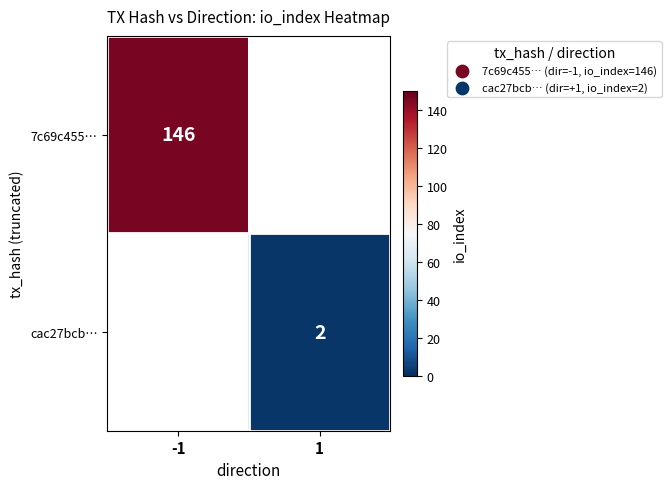

The 7c69c455… series shows 146 at -1. True or false?

True